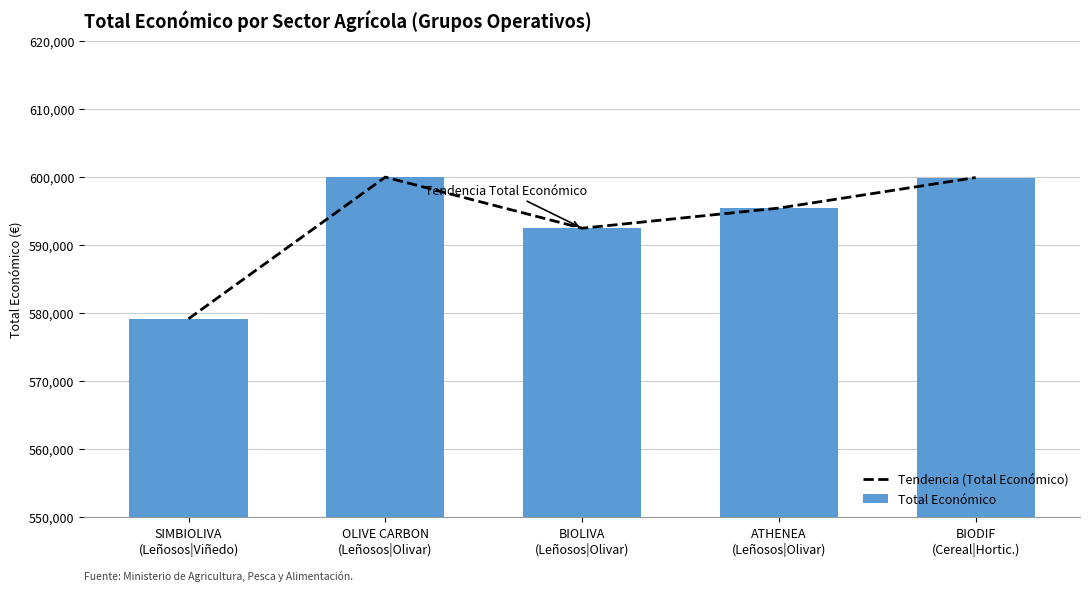

What is the label of the 2nd bar from the right?

ATHENEA
(Leñosos|Olivar)